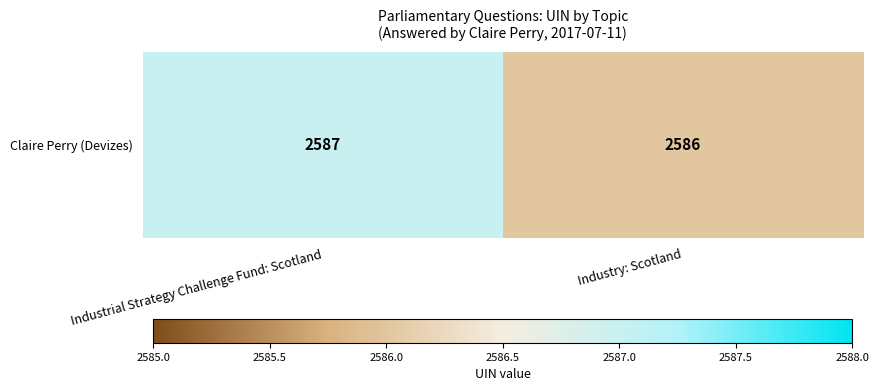

Count the number of data series in this chart.

1